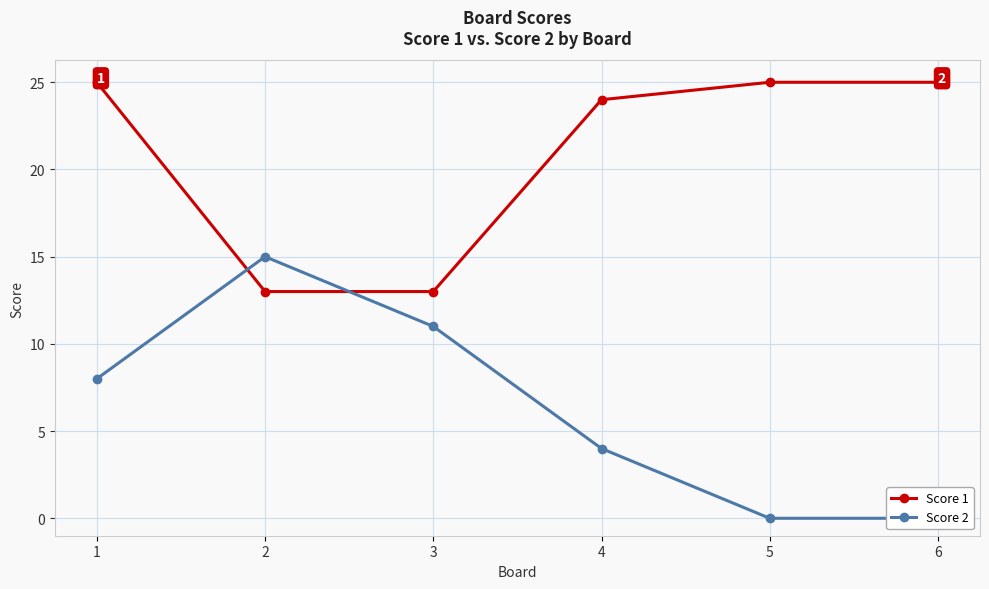

Rank the series at 5 from lowest to highest value.

Score 2, Score 1